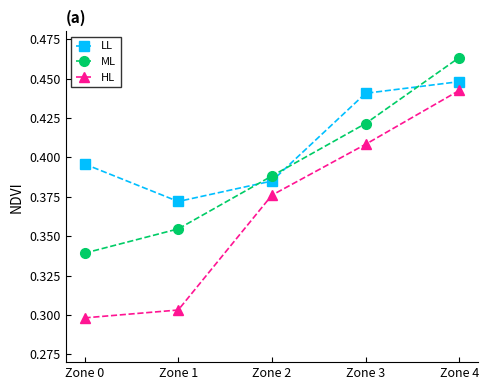

What are all the series names shown in the legend?

LL, ML, HL